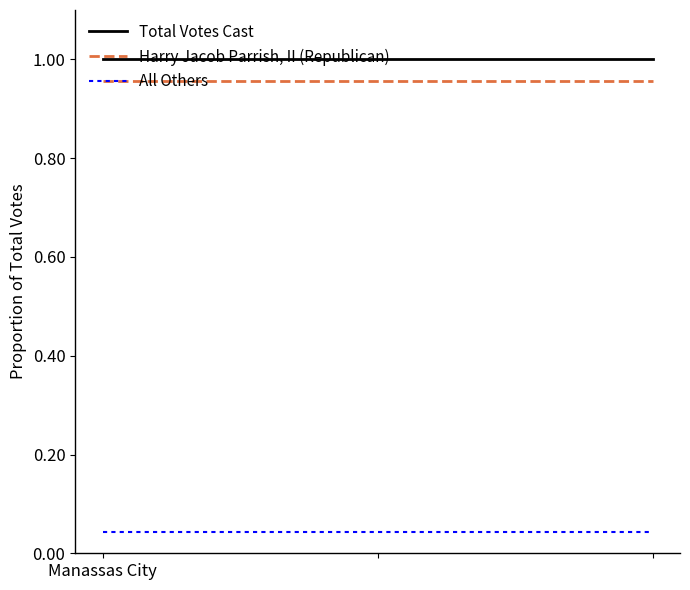

List the series in order of their peak value, lowest first.

All Others, Harry Jacob Parrish, II (Republican), Total Votes Cast